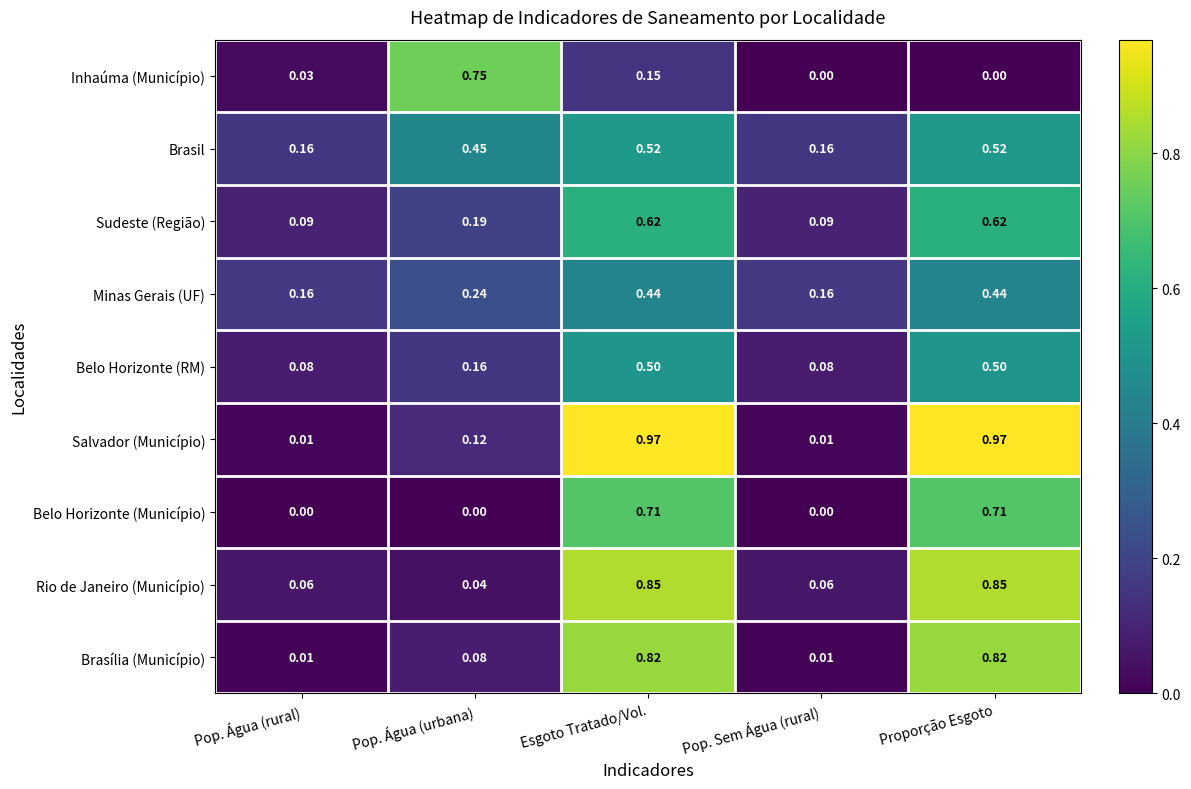

Is the value of Minas Gerais (UF) at Pop. Água (urbana) greater than the value of Rio de Janeiro (Município) at Pop. Sem Água (rural)?

Yes